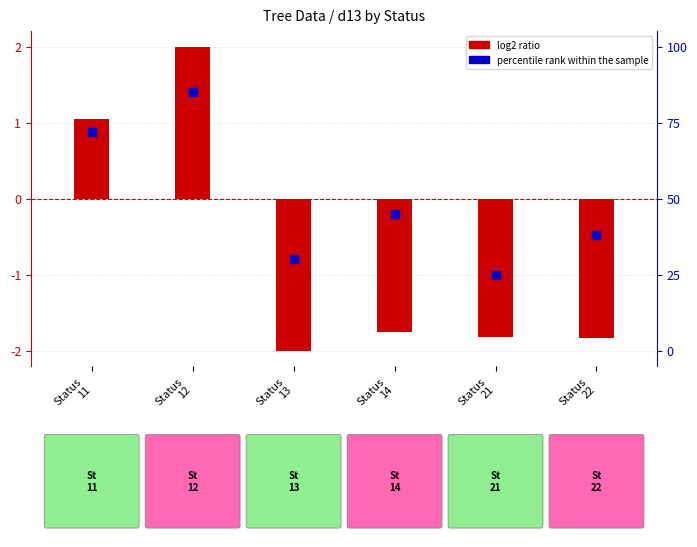

What are all the series names shown in the legend?

log2 ratio, percentile rank within the sample